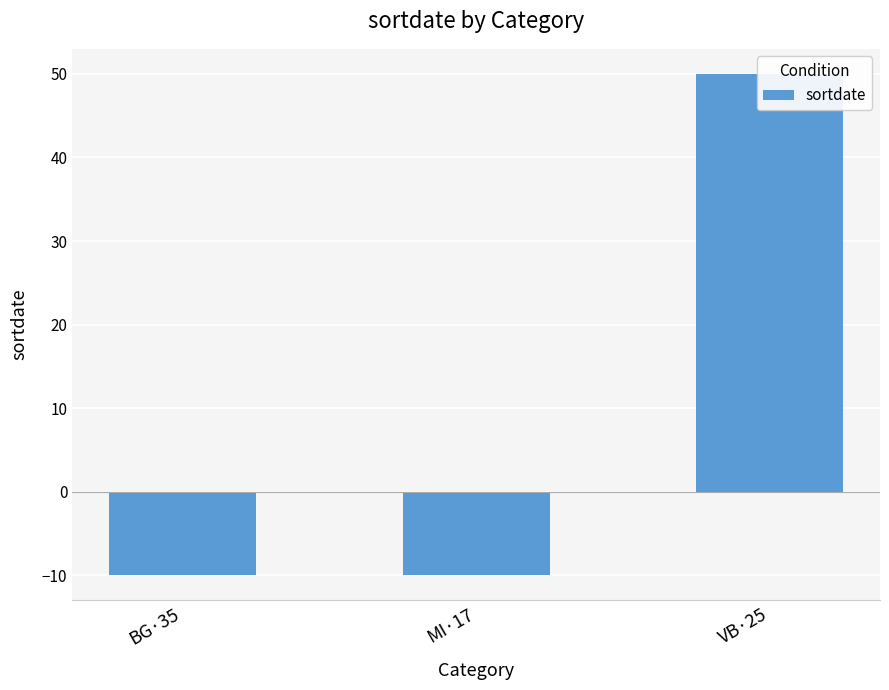

True or false: the data shows -16 at BG·35.

False